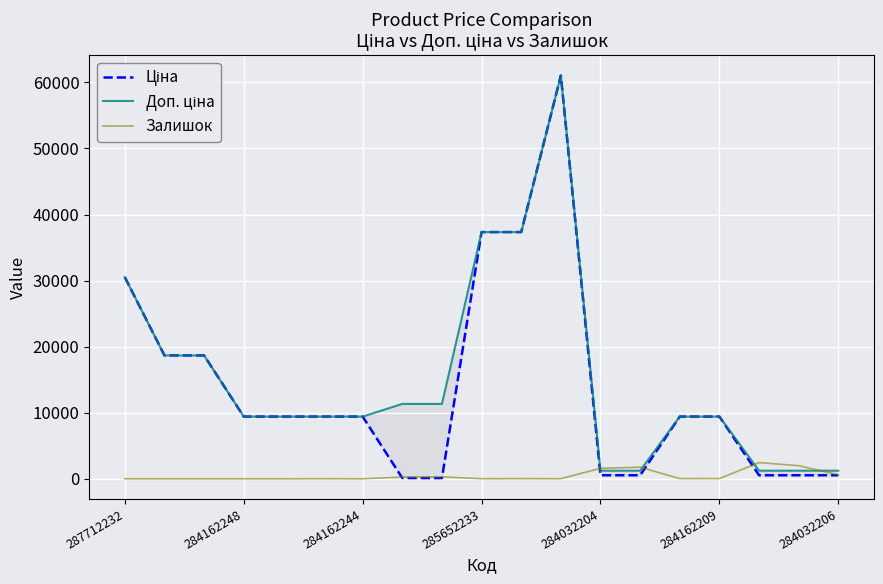

True or false: Доп. ціна has more than 1 points higher than both neighbors.

False